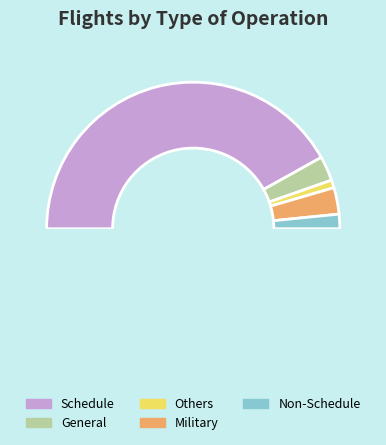

Which slice is the smallest?

Others